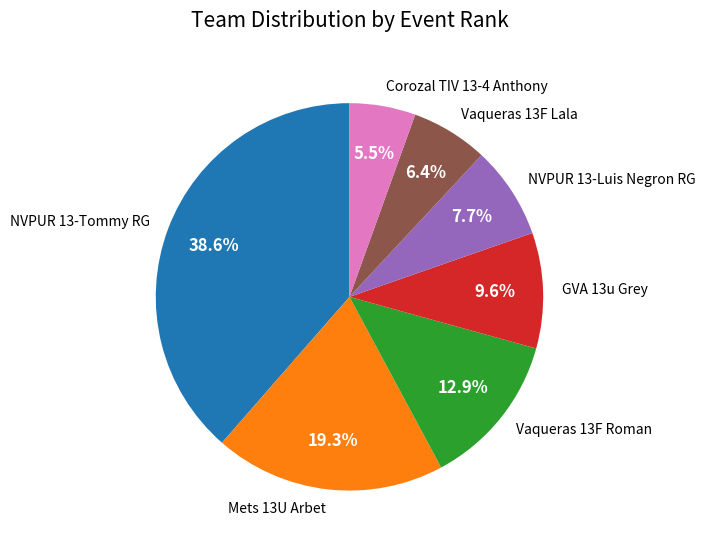

Is there any slice that represents more than half of the pie?

No